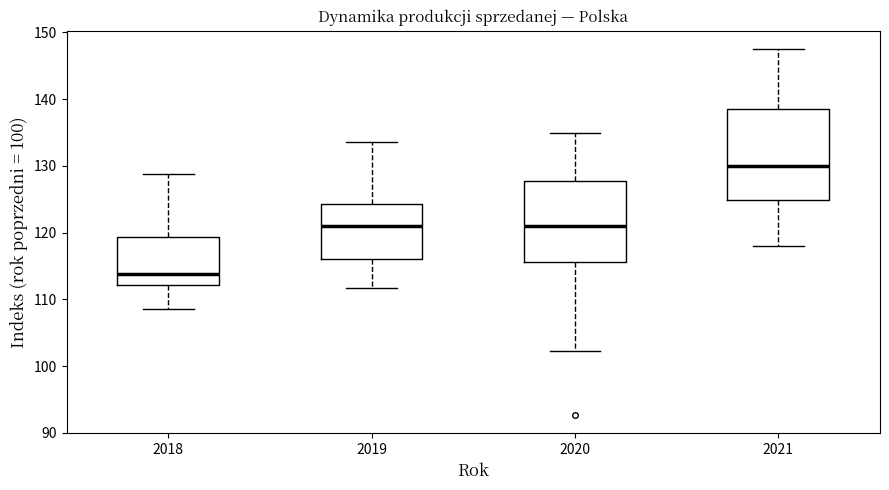

Which box has the lowest median line?

2018